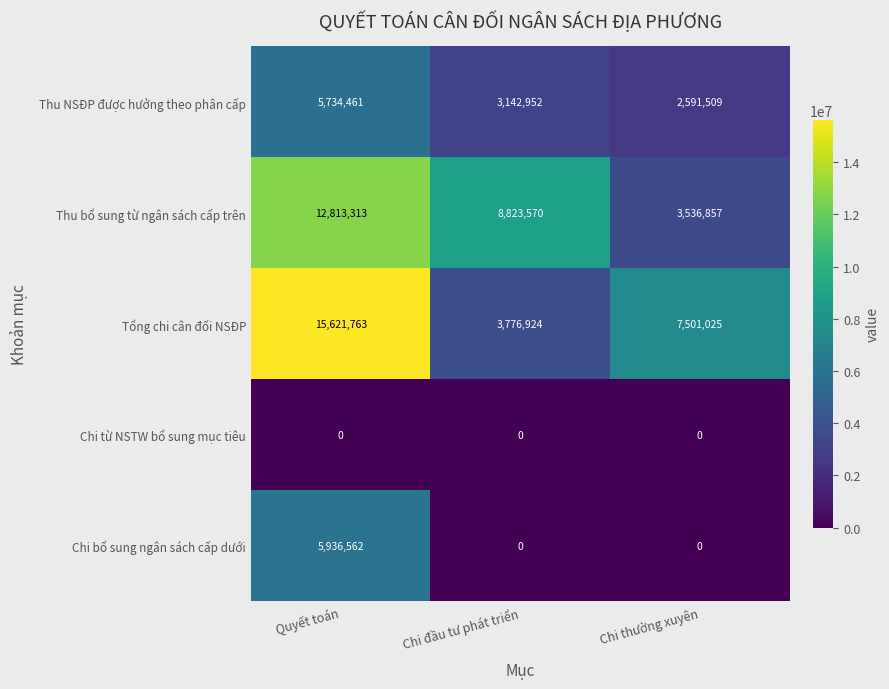

What is the maximum value for Thu bổ sung từ ngân sách cấp trên?

12813313